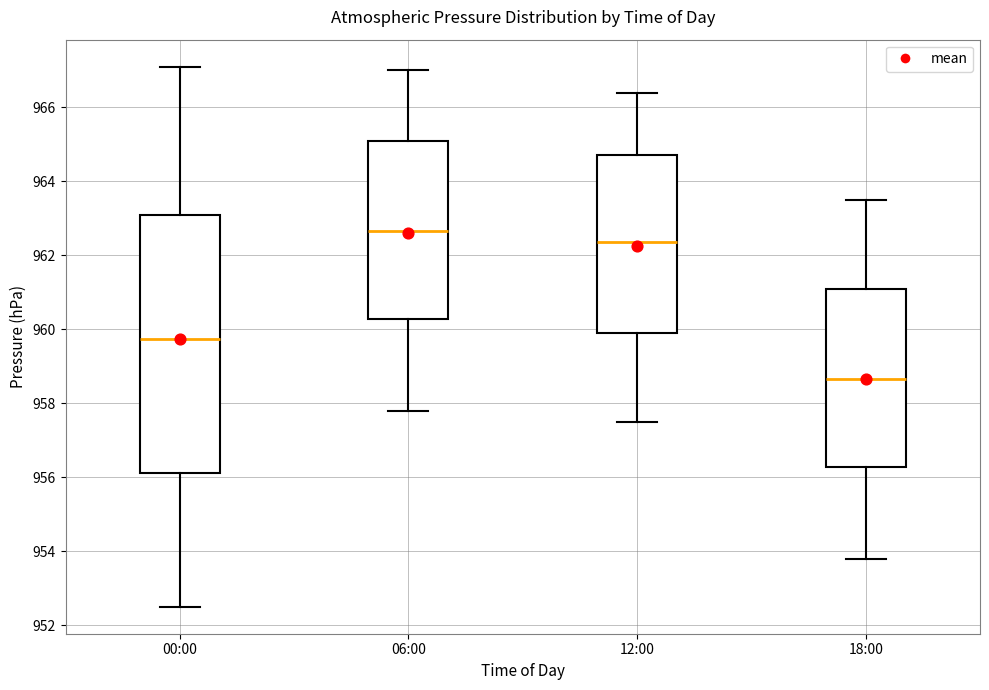

Which box has the lowest median line?

18:00